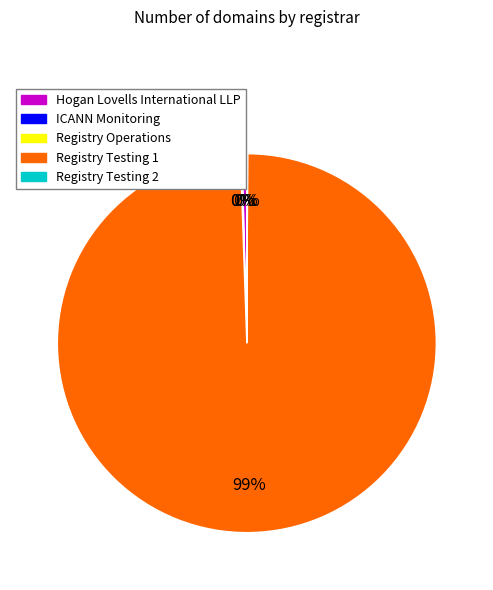

Which category has the biggest portion of the pie?

Registry Testing 1